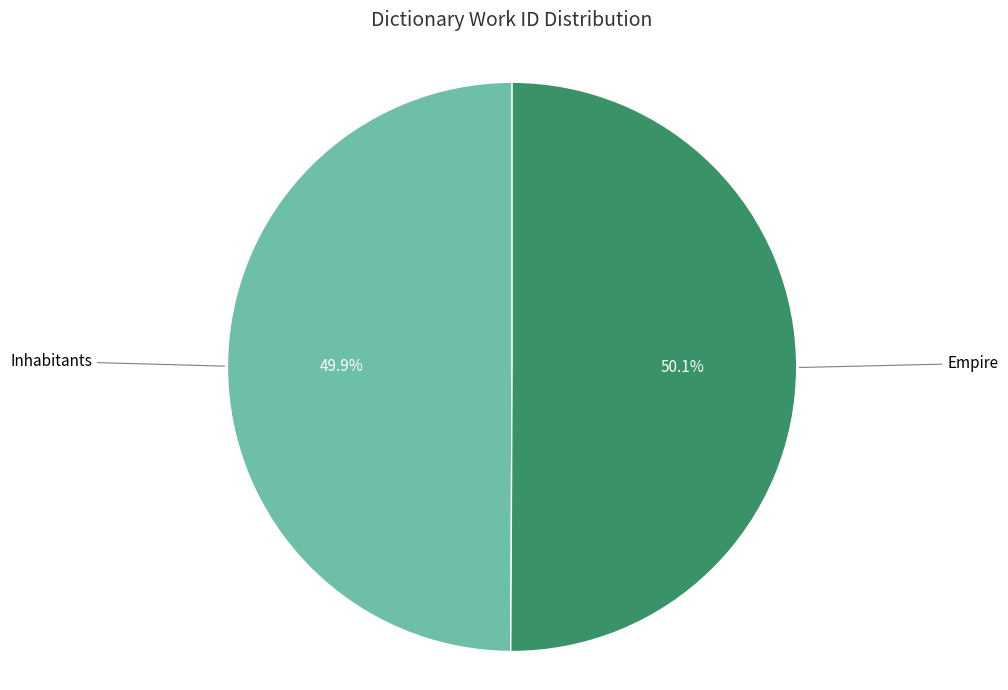

Combined, what portion of the pie is Empire and Inhabitants?

100.0%